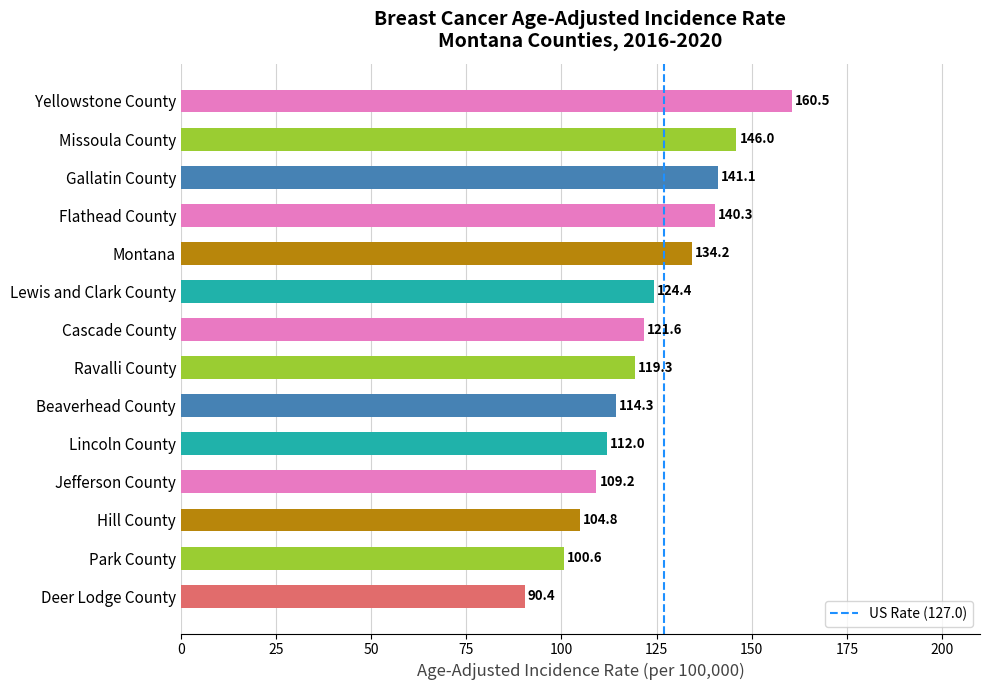

Rank the categories by value from highest to lowest.

Yellowstone County, Missoula County, Gallatin County, Flathead County, Montana, Lewis and Clark County, Cascade County, Ravalli County, Beaverhead County, Lincoln County, Jefferson County, Hill County, Park County, Deer Lodge County